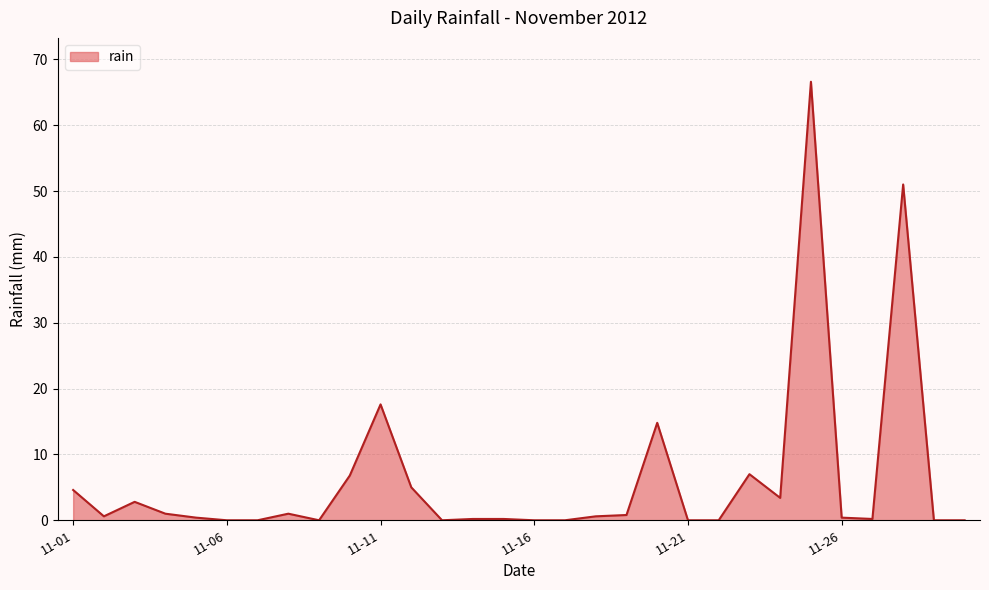

What is the greatest value displayed?

66.6